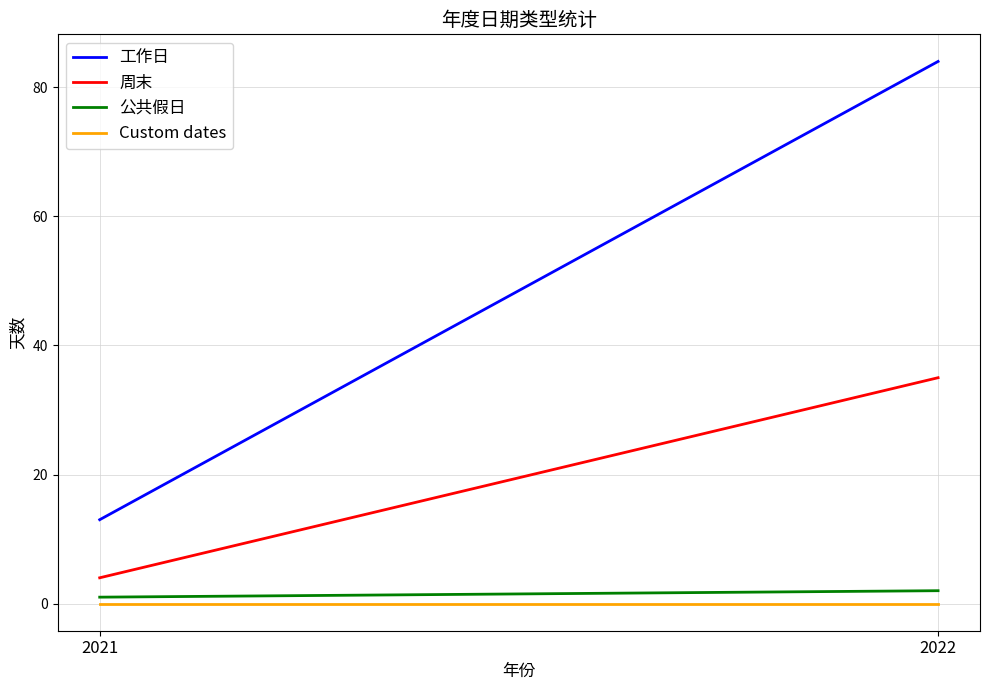

What is the approximate value of 工作日 at 2021?

13